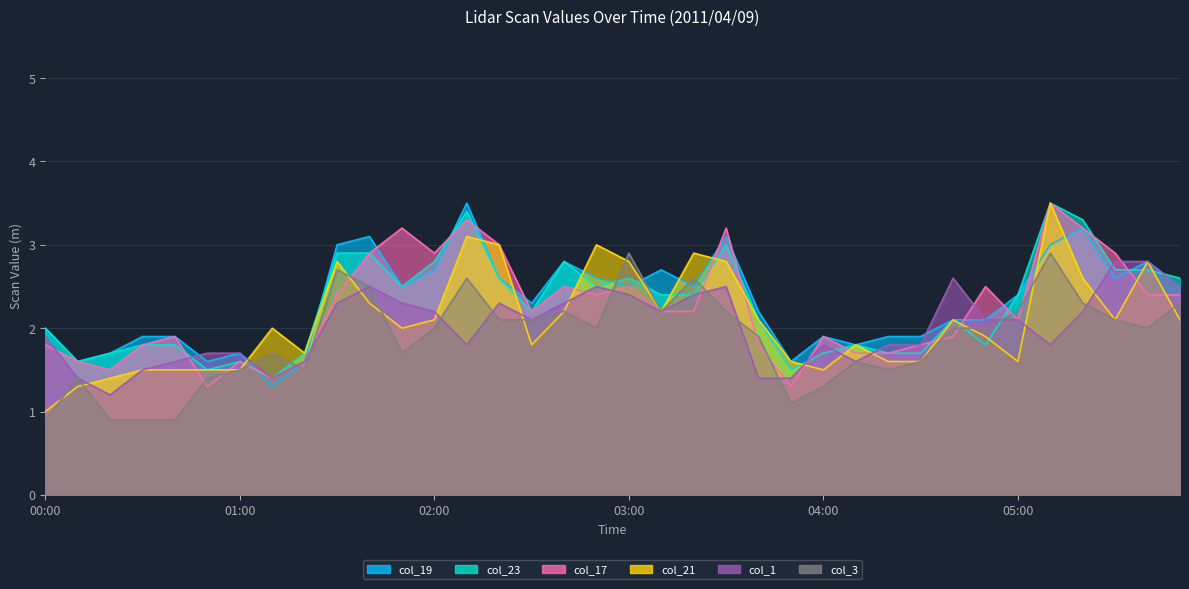

What position from the left is 03:00?

19